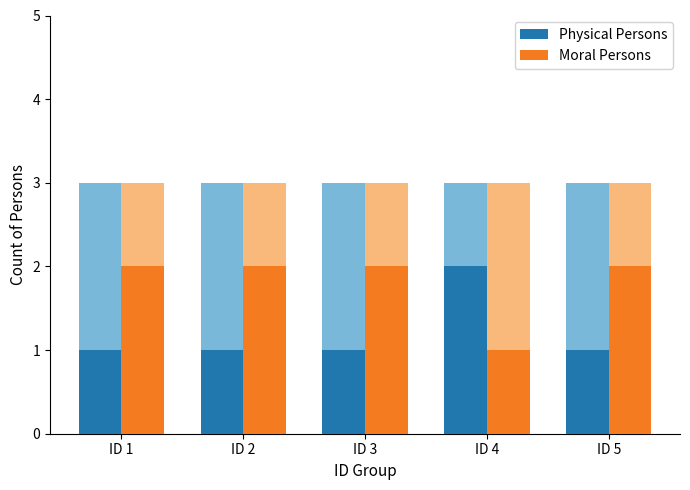

At which category is the sum across all series the highest?

ID 1